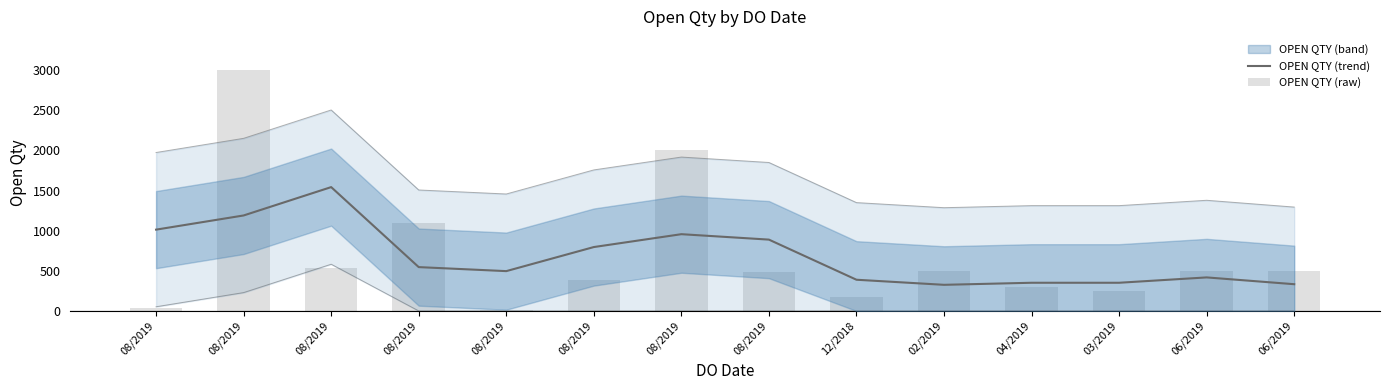

How many values in the OPEN QTY (raw) series are below 500?

7